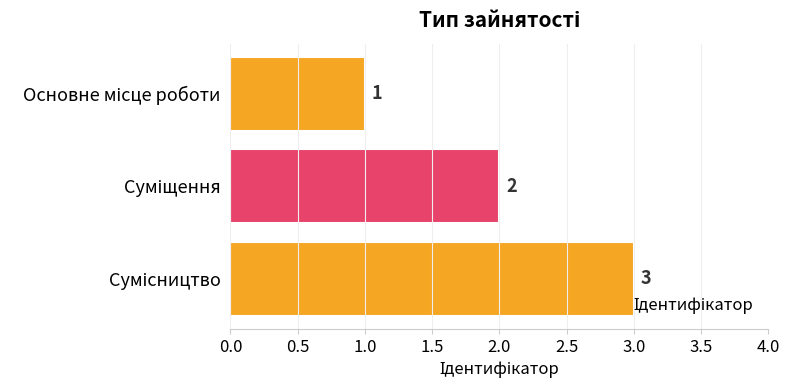

How many values are between 1 and 3?

3